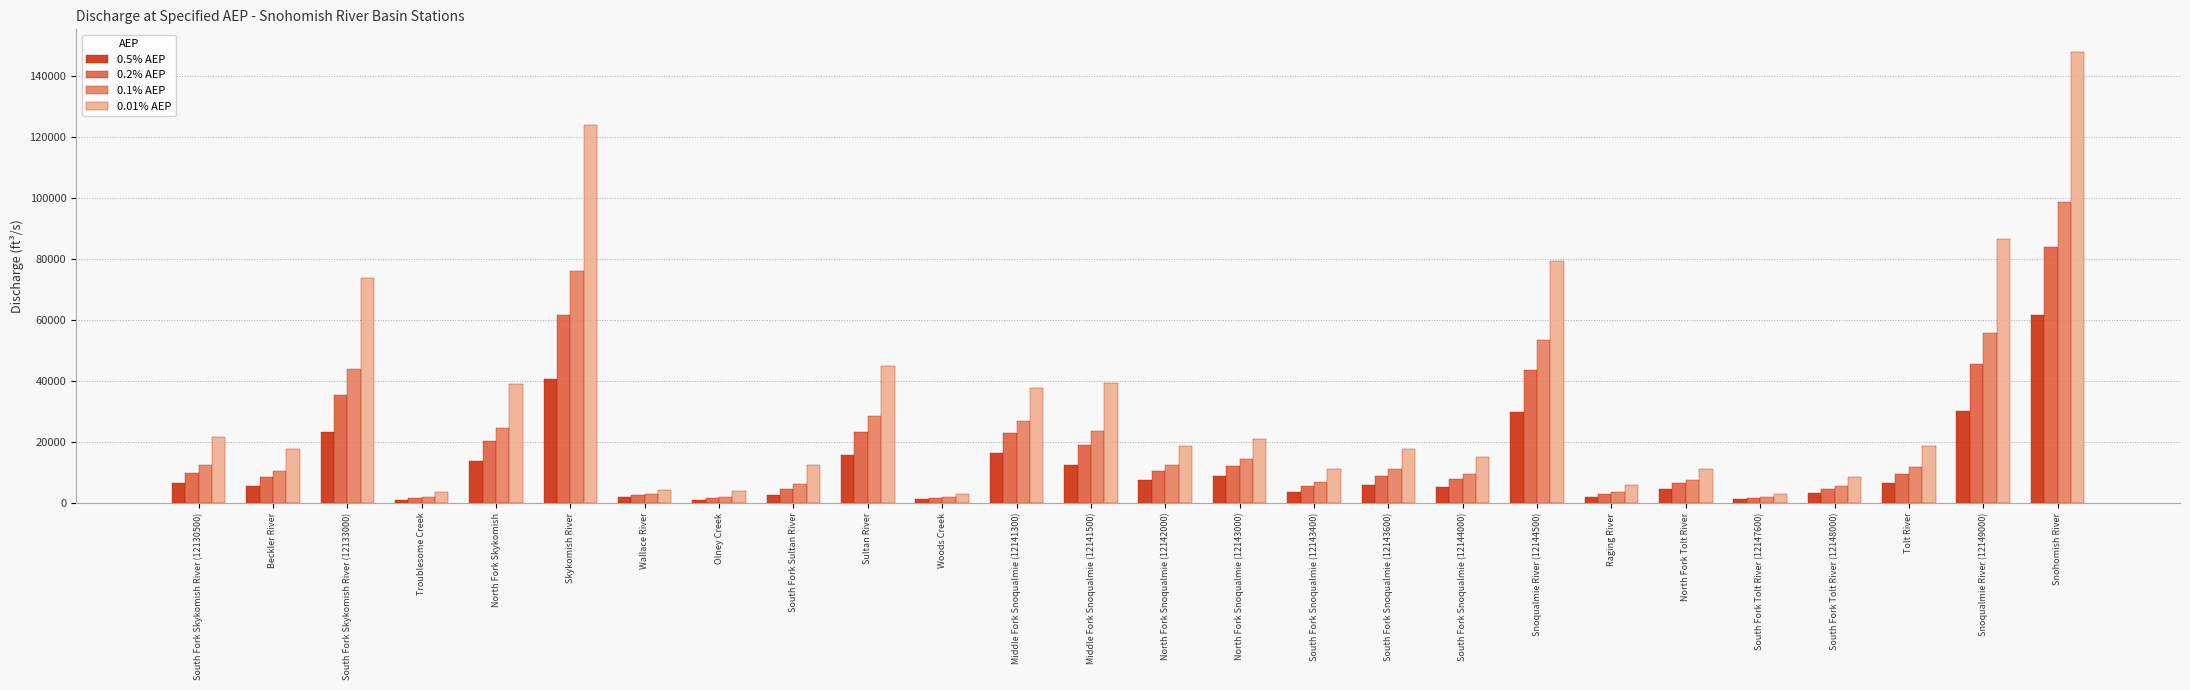

What are all the series names shown in the legend?

0.5% AEP, 0.2% AEP, 0.1% AEP, 0.01% AEP